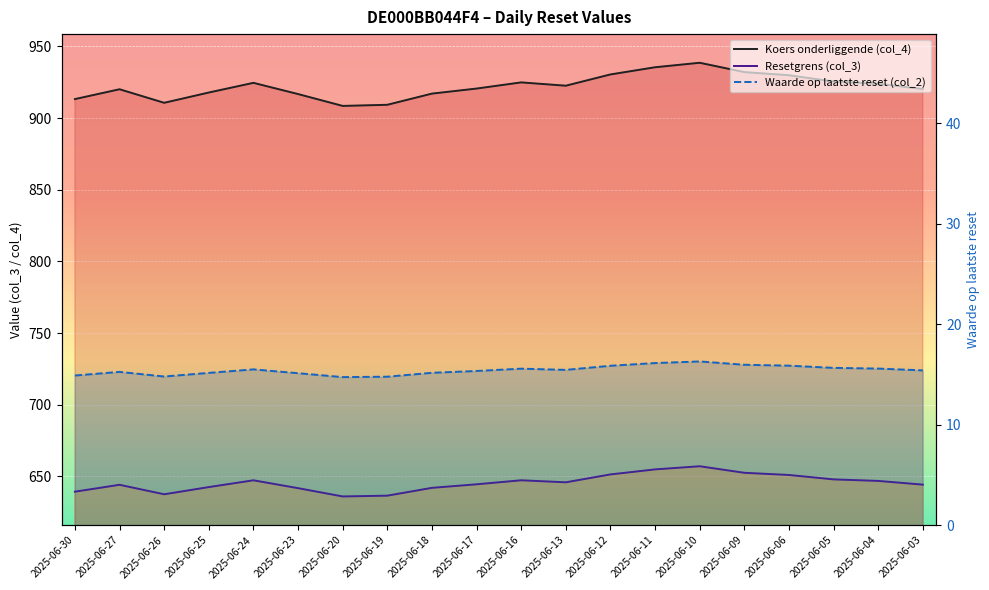

Reading right to left, list all the values displayed in this chart.

Koers onderliggende (col_4): 2025-06-03=920.3	2025-06-04=924.0	2025-06-05=925.5	2025-06-06=929.9	2025-06-09=932.1	2025-06-10=938.6	2025-06-11=935.5	2025-06-12=930.5	2025-06-13=922.6	2025-06-16=924.9	2025-06-17=920.6	2025-06-18=917.1	2025-06-19=909.3	2025-06-20=908.5	2025-06-23=916.8	2025-06-24=924.6	2025-06-25=917.9	2025-06-26=910.7	2025-06-27=920.1	2025-06-30=913.3
Resetgrens (col_3): 2025-06-03=644.2	2025-06-04=646.8	2025-06-05=647.9	2025-06-06=651.0	2025-06-09=652.5	2025-06-10=657.0	2025-06-11=654.9	2025-06-12=651.3	2025-06-13=645.8	2025-06-16=647.2	2025-06-17=644.4	2025-06-18=642.0	2025-06-19=636.5	2025-06-20=636.0	2025-06-23=641.8	2025-06-24=647.2	2025-06-25=642.5	2025-06-26=637.5	2025-06-27=644.1	2025-06-30=639.3
Waarde op laatste reset (col_2): 2025-06-03=15.4	2025-06-04=15.6	2025-06-05=15.7	2025-06-06=15.9	2025-06-09=16.0	2025-06-10=16.3	2025-06-11=16.1	2025-06-12=15.9	2025-06-13=15.5	2025-06-16=15.6	2025-06-17=15.3	2025-06-18=15.2	2025-06-19=14.8	2025-06-20=14.7	2025-06-23=15.1	2025-06-24=15.5	2025-06-25=15.2	2025-06-26=14.8	2025-06-27=15.3	2025-06-30=14.9